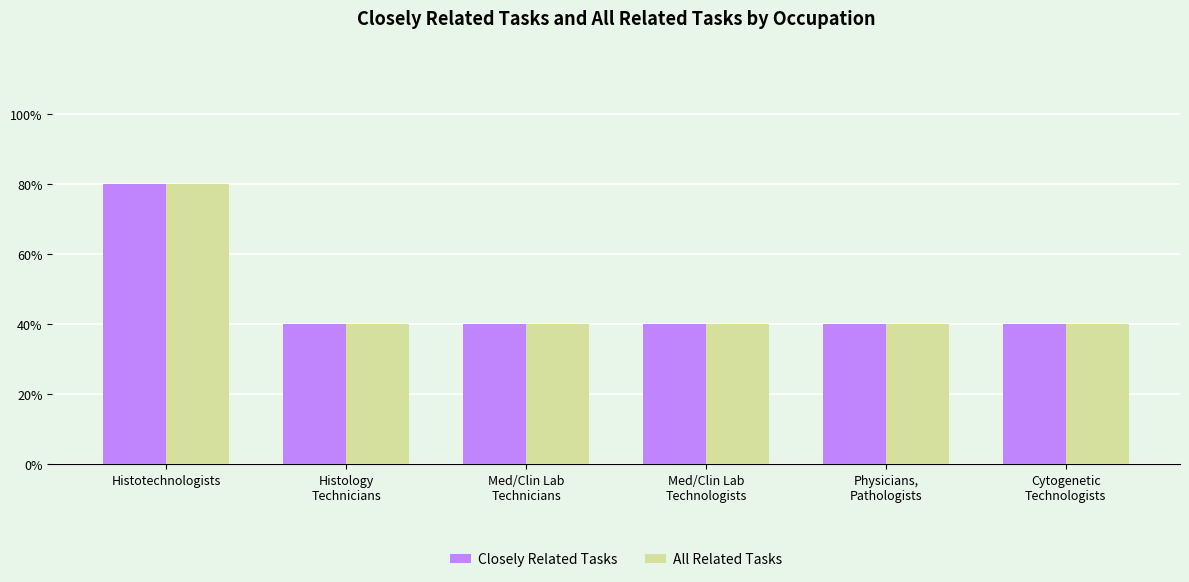

Rank the series at Histotechnologists from lowest to highest value.

Closely Related Tasks, All Related Tasks